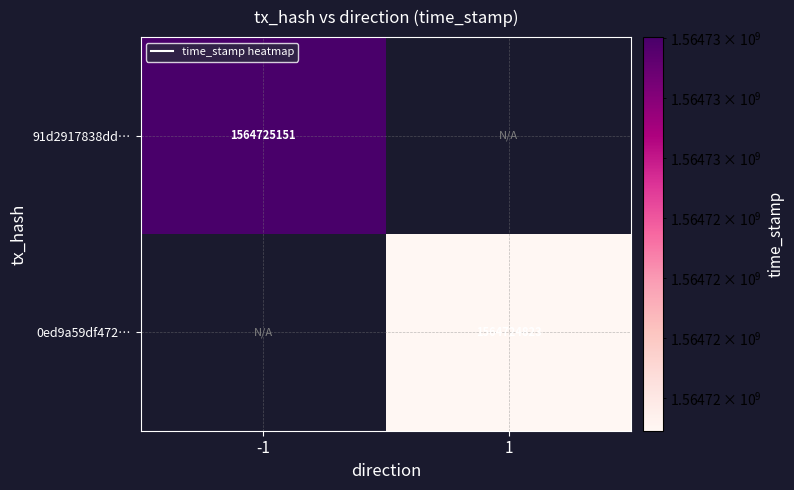

Is the value of 91d2917838dd39167348c39a095a9855b14f482 at -1 greater than the value of 0ed9a59df472405ee54932c124379ad19308952 at 1?

Yes